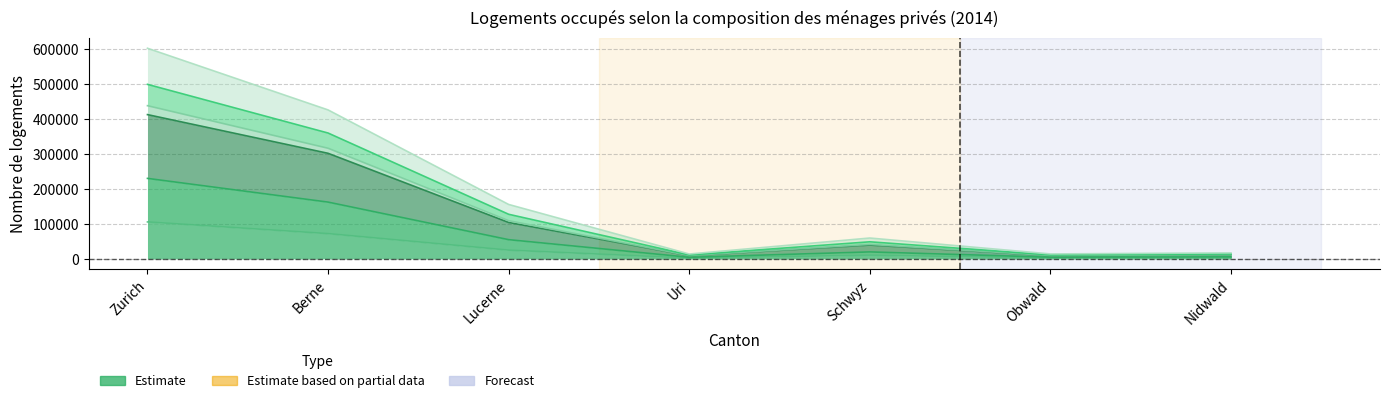

Is it true that Avec personnes mineures equals 48711 at Schwyz?

True